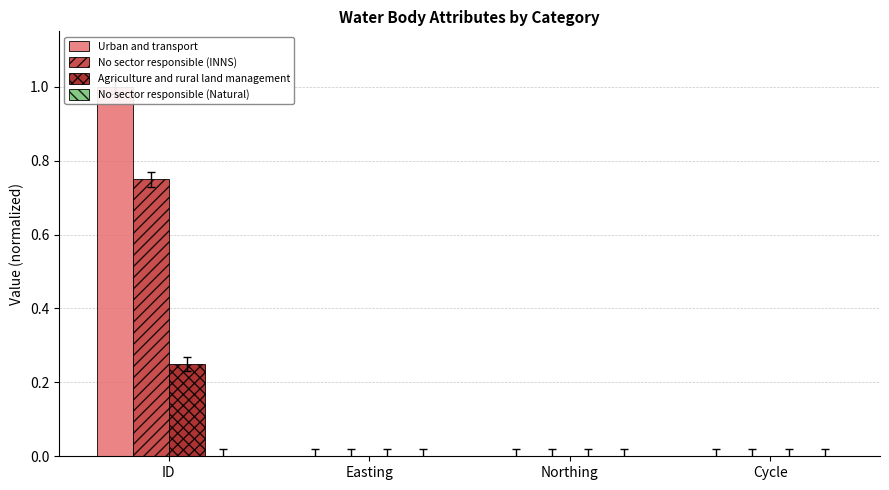

Rank the categories by No sector responsible (Natural) value from highest to lowest.

ID, Easting, Northing, Cycle